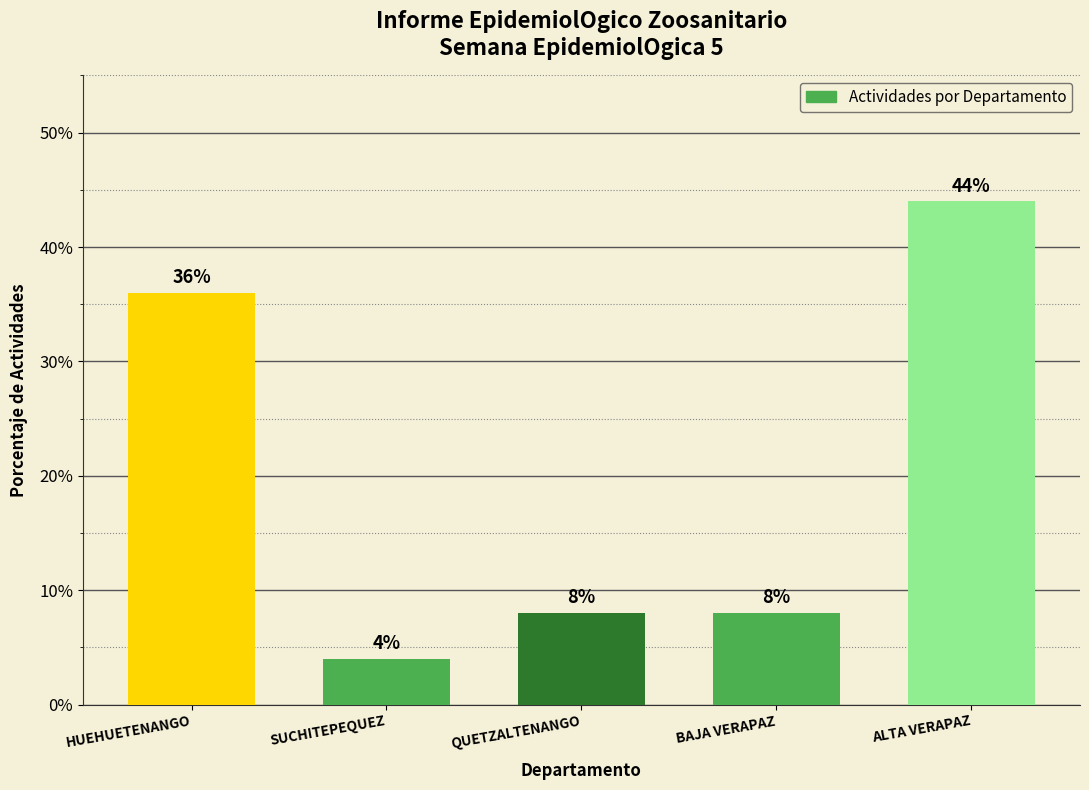

Where does the data first go above 8?

HUEHUETENANGO